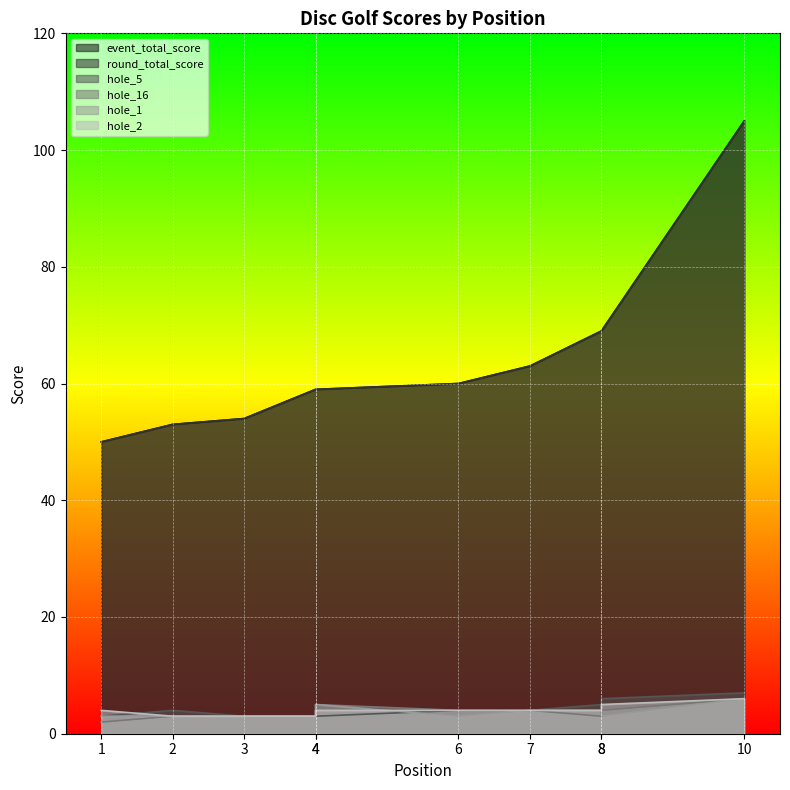

True or false: round_total_score has more than 1 interior local peaks.

False